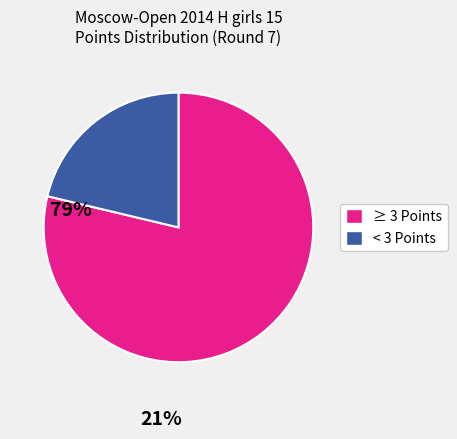

Do ≥ 3 Points and < 3 Points together represent more than half of the pie?

Yes